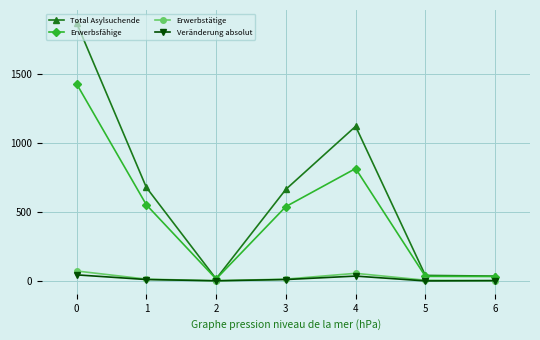

Where is the first local minimum for Total Asylsuchende?

2